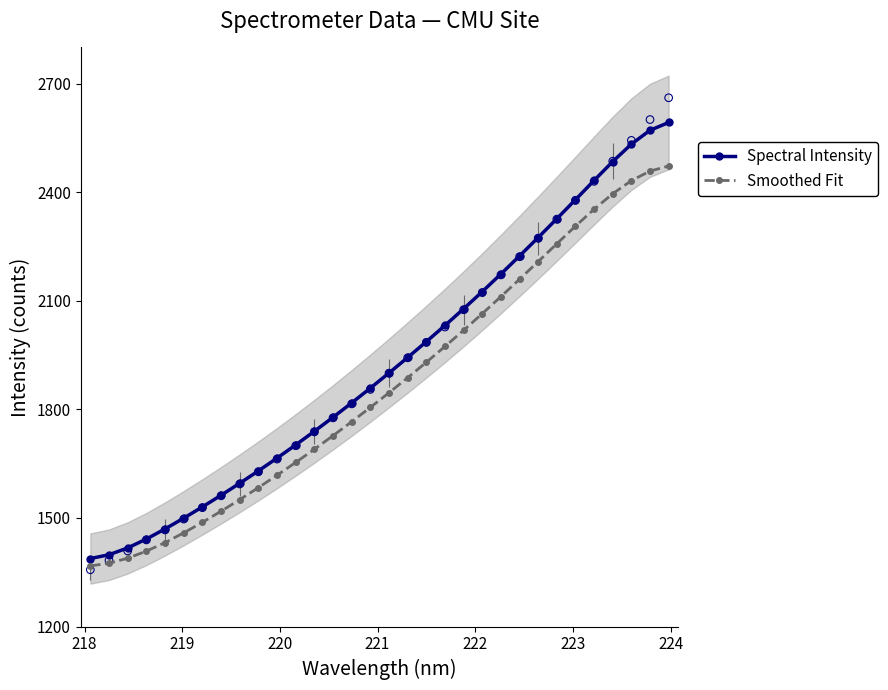

What are all the series names shown in the legend?

Spectral Intensity, Smoothed Fit